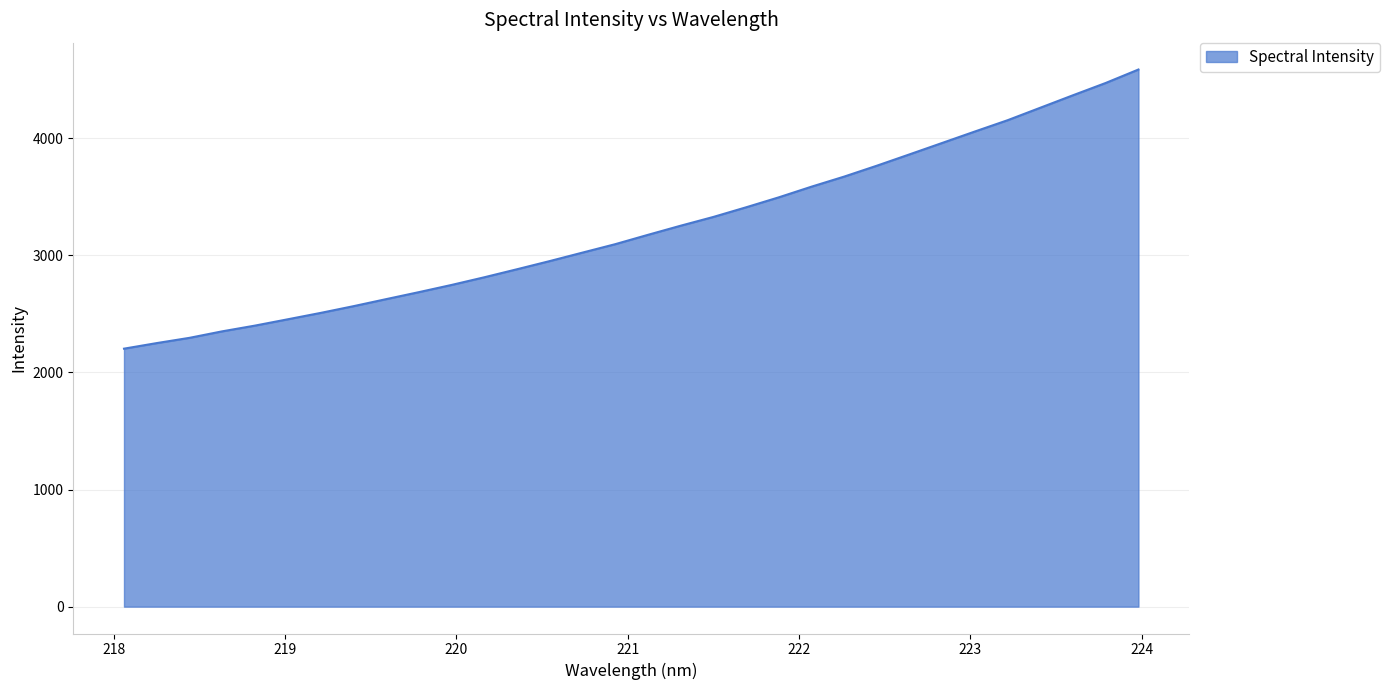

What is the difference between the maximum and minimum values?

2383.5